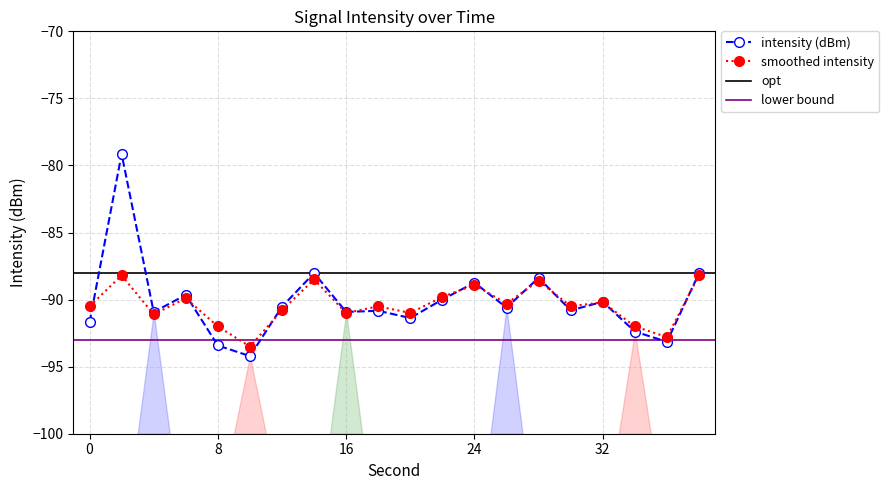

What is the value of the intensity(dBm) point at the 8th from the left?

-88.0